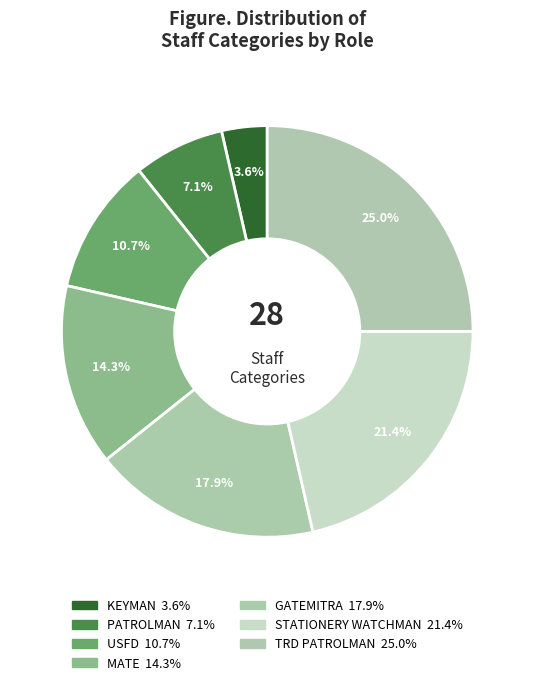

How many segments does this pie chart have?

7